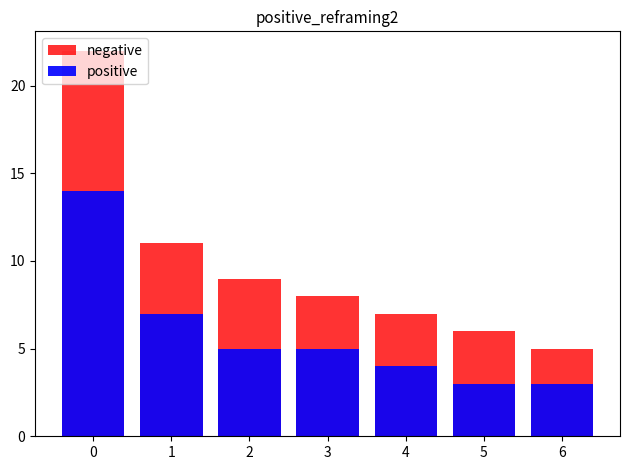

Reading left to right, list all the values displayed in this chart.

negative: 0=22	1=11	2=9	3=8	4=7	5=6	6=5
positive: 0=14	1=7	2=5	3=5	4=4	5=3	6=3